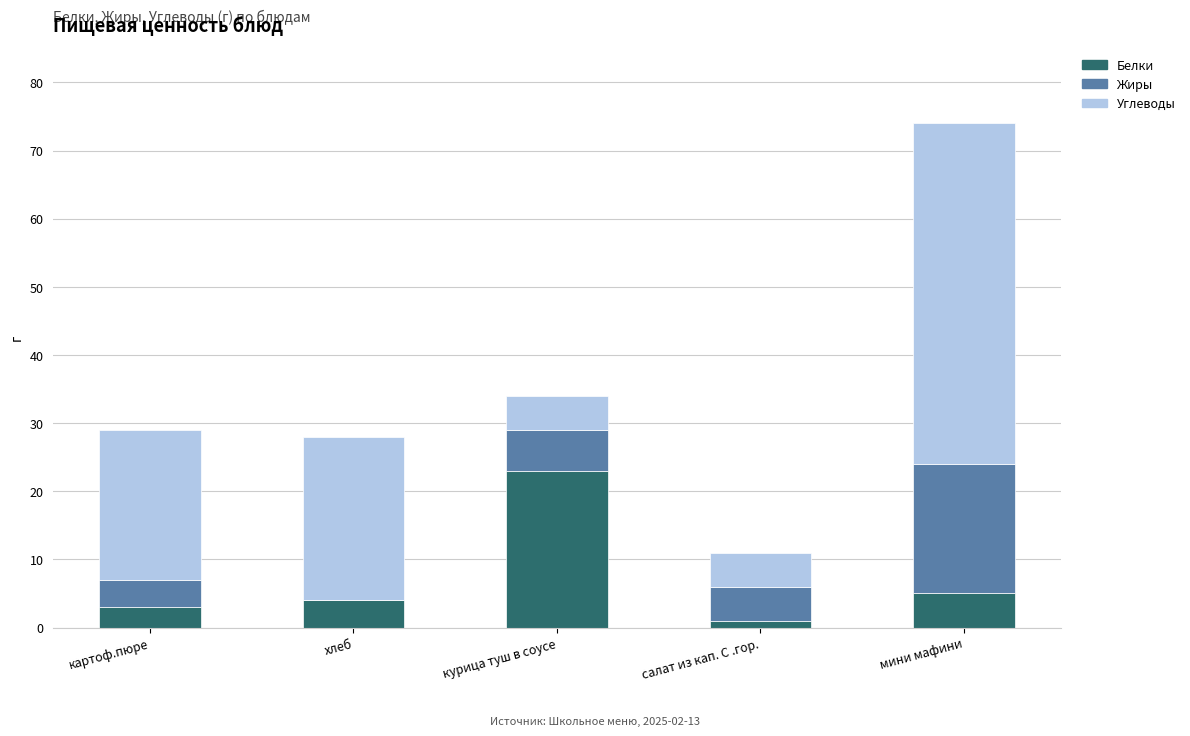

Which category has the highest value in the Белки series?

курица туш в соусе